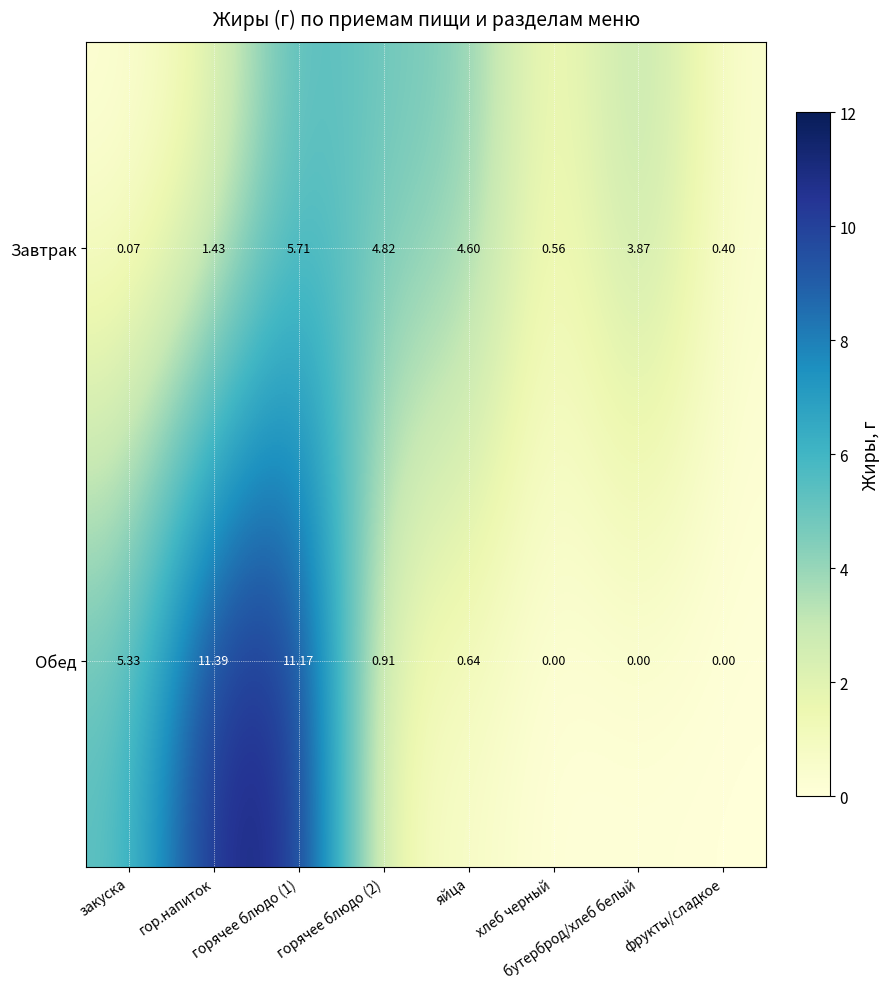

Rank the series by their maximum value, from highest to lowest.

Обед, Завтрак